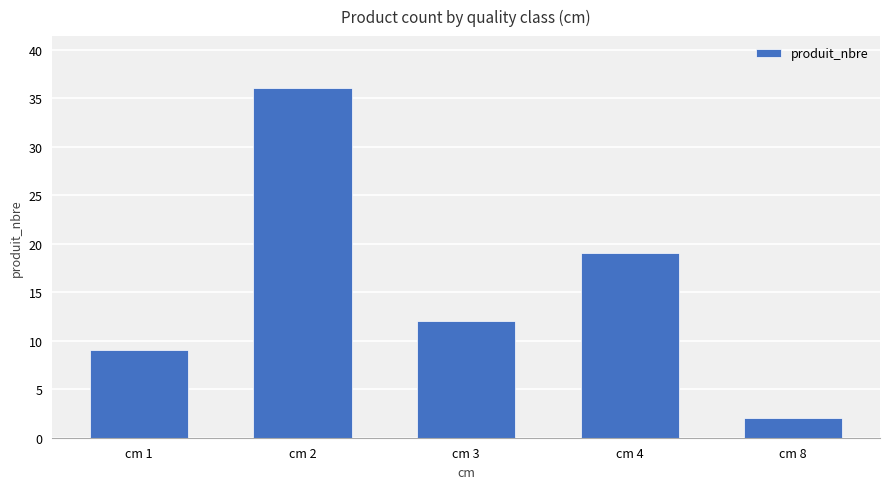

True or false: the data shows 4 at cm 1.

False